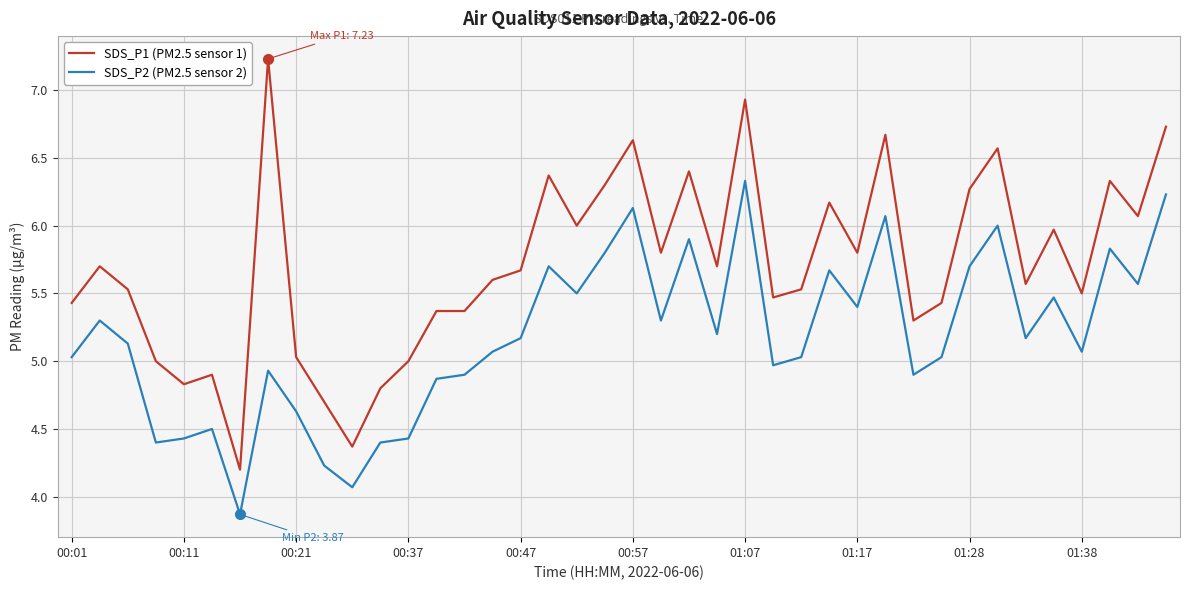

What is the highest value of the SDS_P1 (PM2.5 sensor 1) series?

7.2